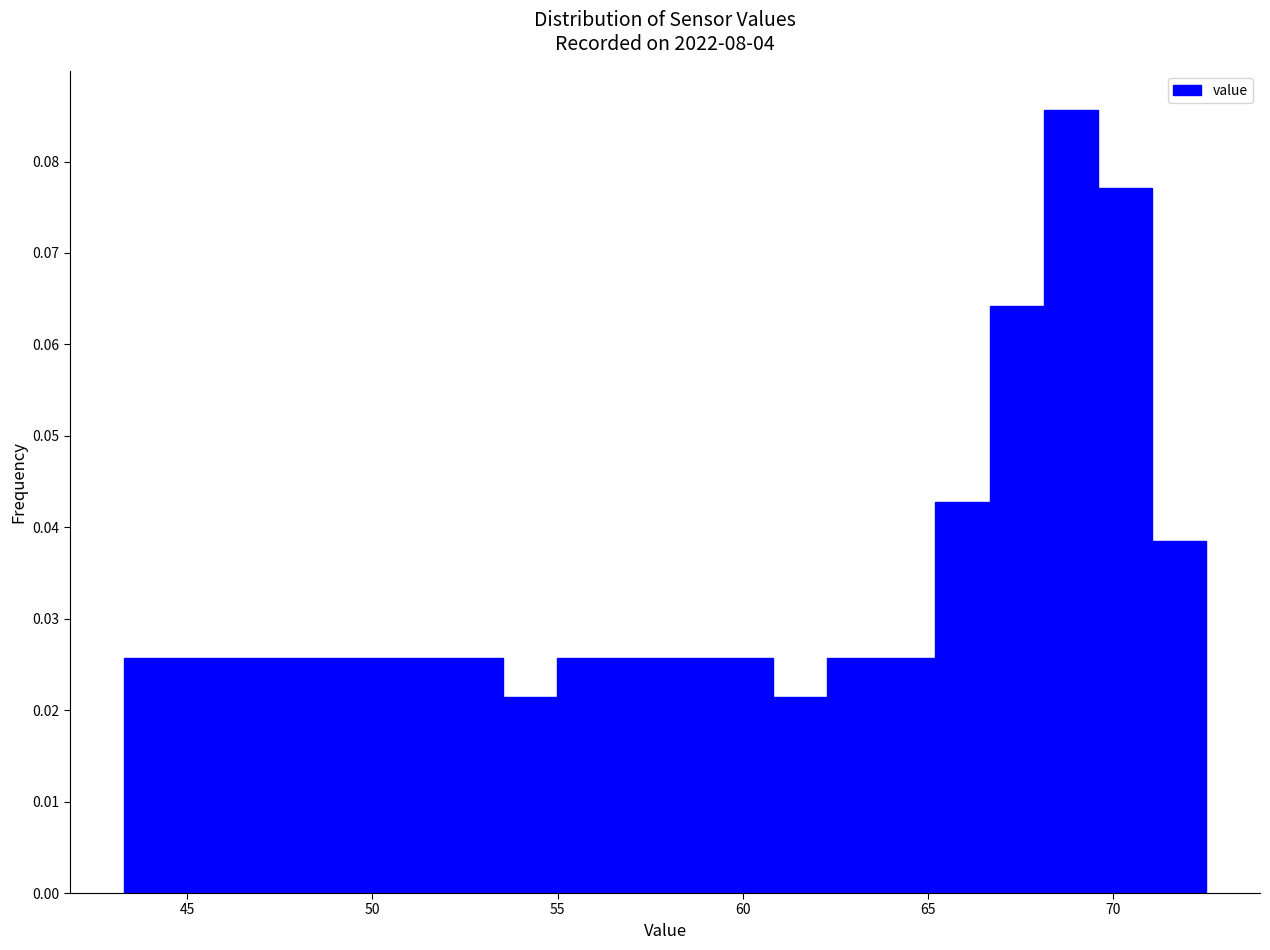

Read against the x-axis, roughly where is the centre of the tallest bar?

69.0